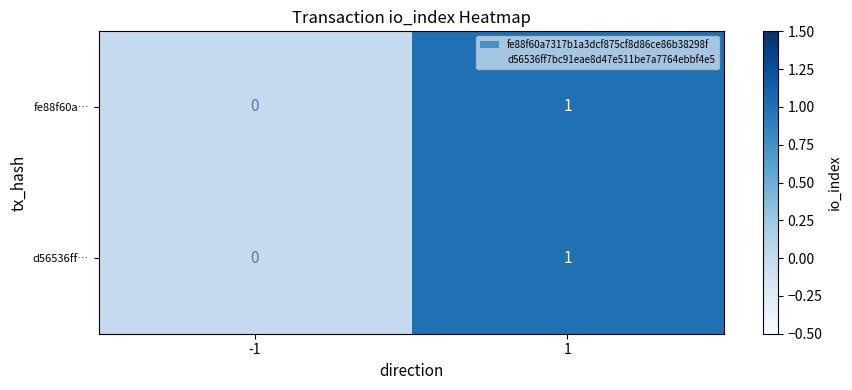

Is the value of d56536ff… at 1 greater than the value of fe88f60a… at -1?

Yes